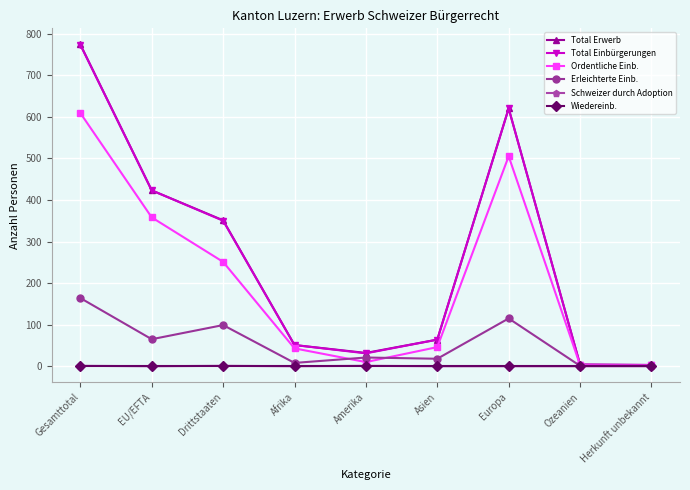

Does the chart display data point markers on the line(s)?

Yes